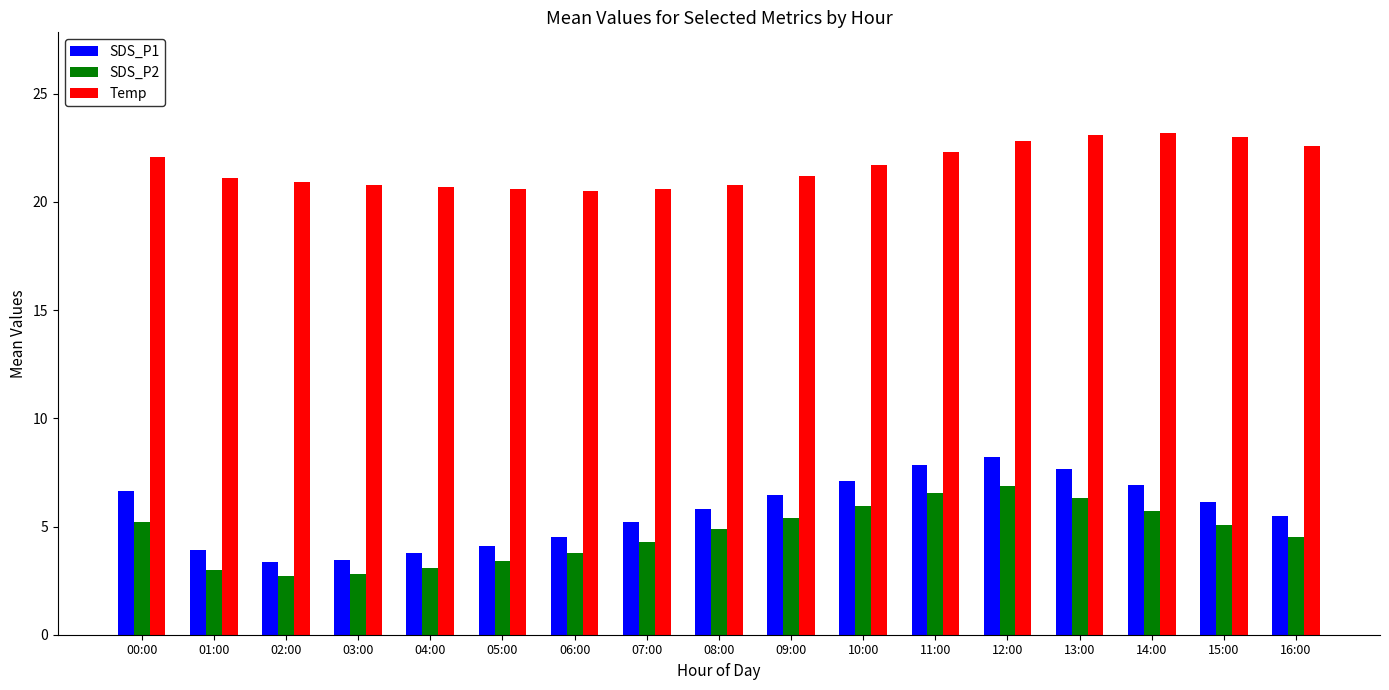

Which series has the widest spread of values?

SDS_P1